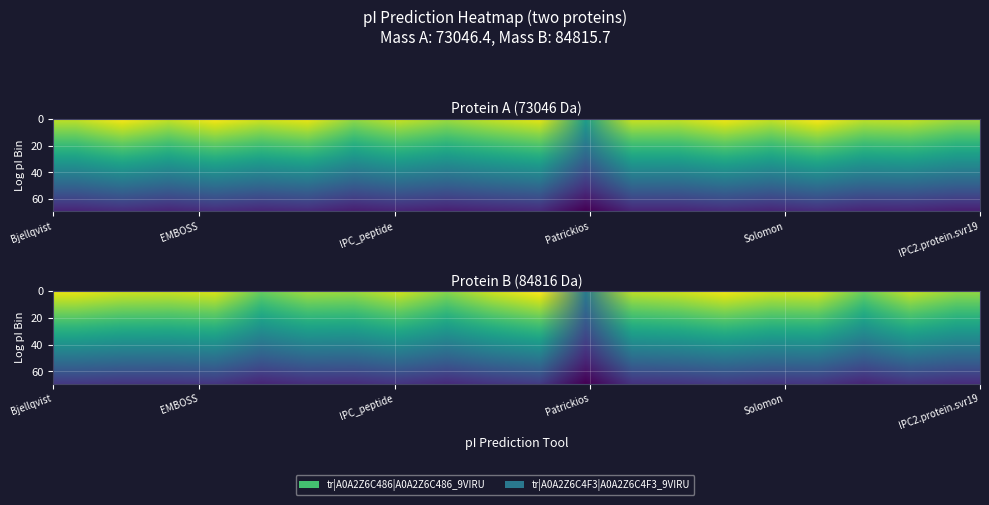

What is the difference between the second highest and minimum values in the tr|A0A2Z6C486|A0A2Z6C486_9VIRU series?

2.4